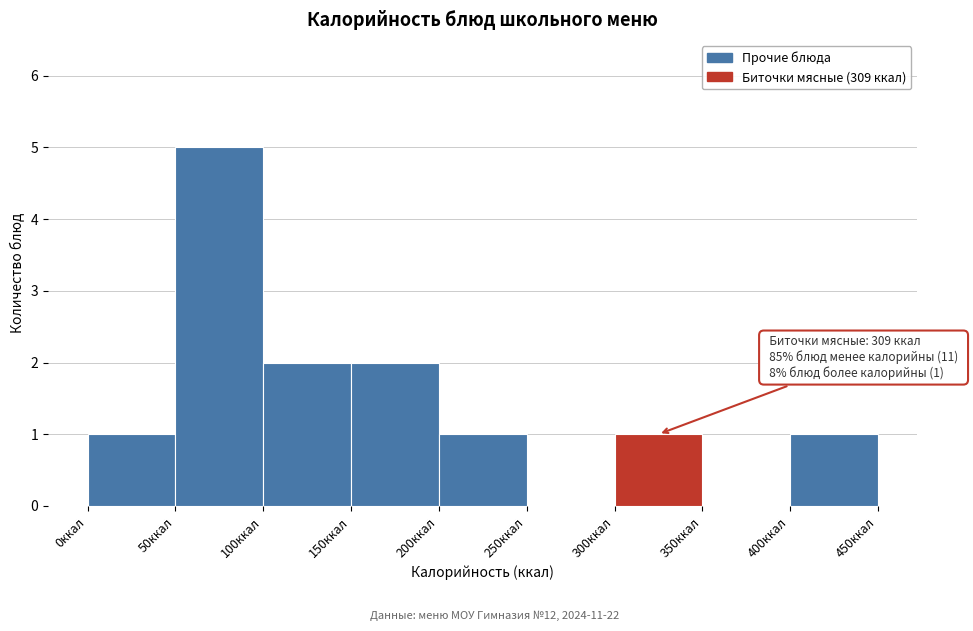

Which range on the x-axis has the tallest bar?

50 to 100